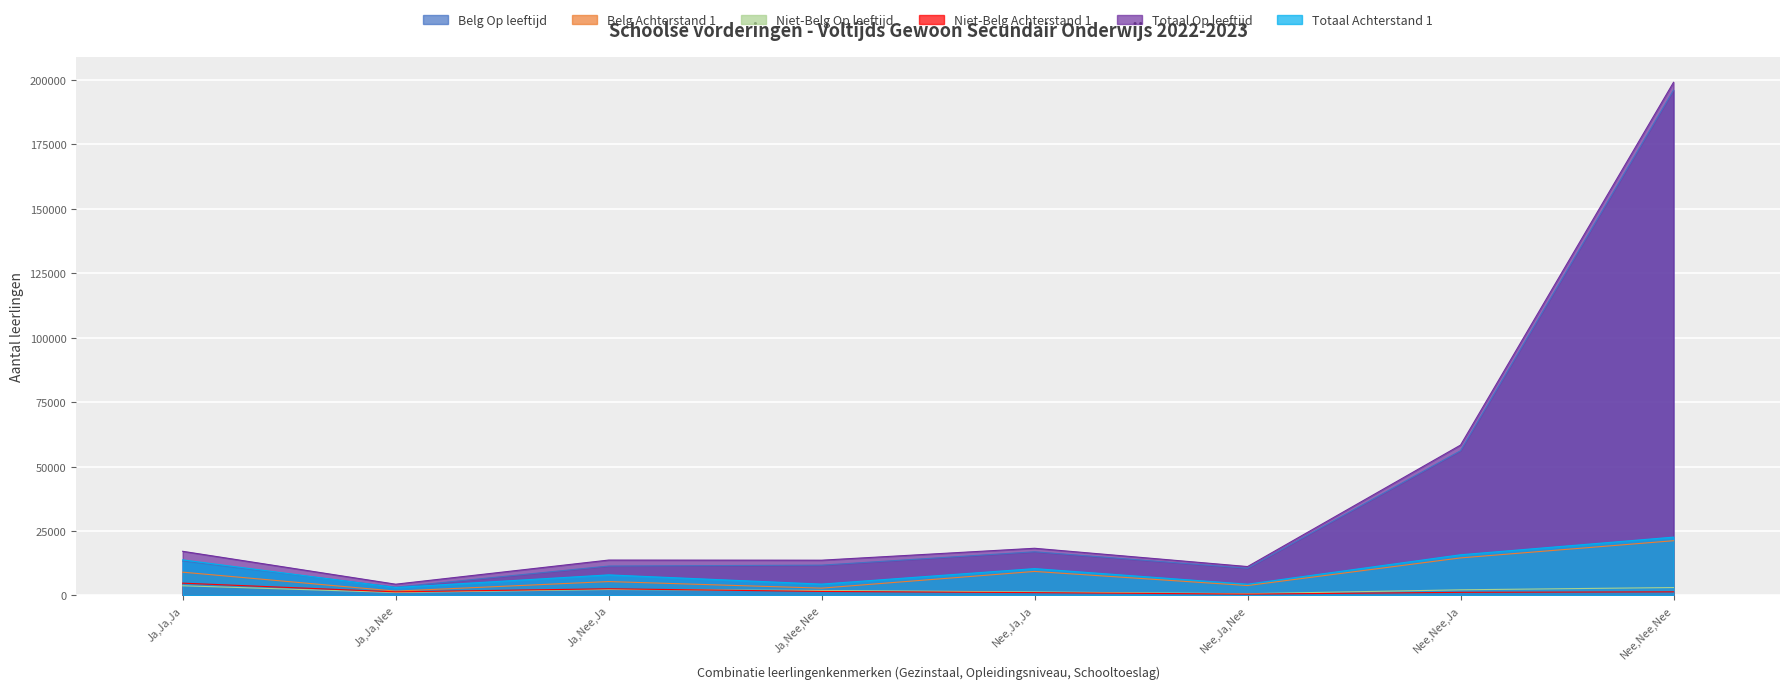

True or false: Niet-Belg Op leeftijd and Belg Op leeftijd cross at least once.

False